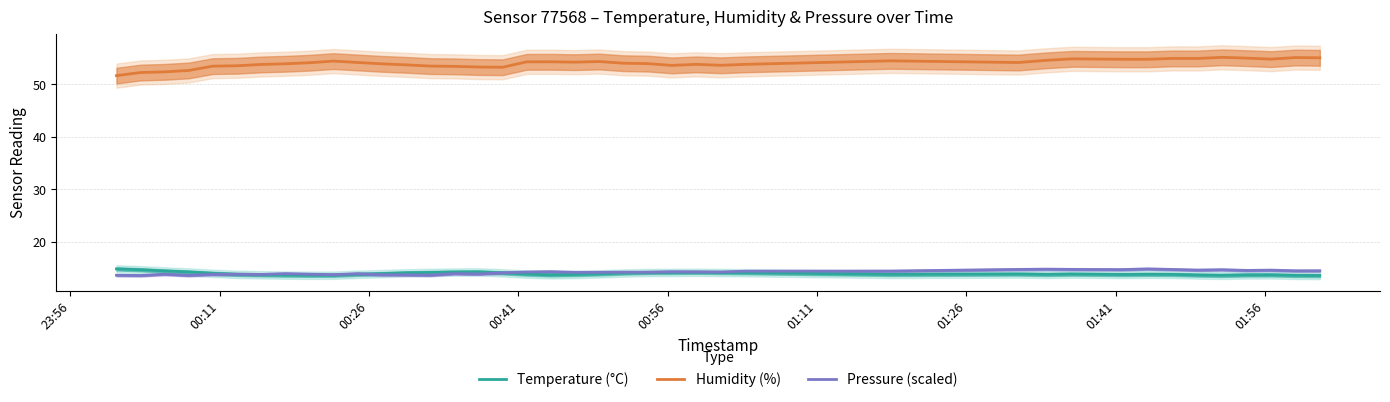

True or false: Temperature (°C) and Humidity (%) cross at least once.

False